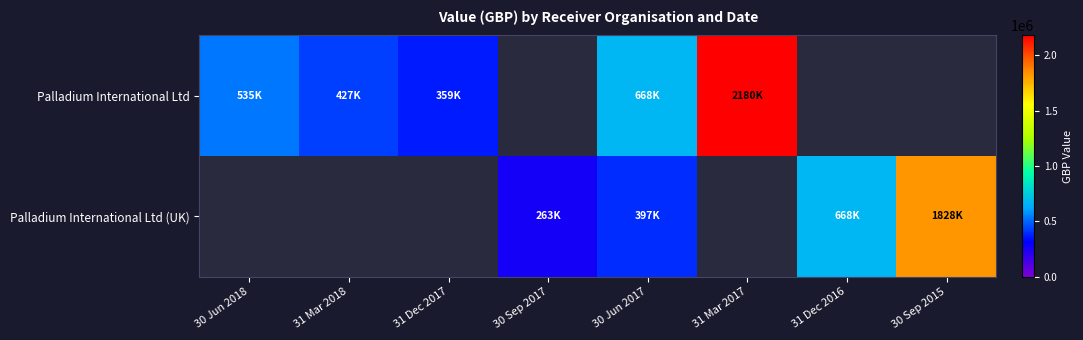

How many data points in Palladium International Ltd are above 534921?

2